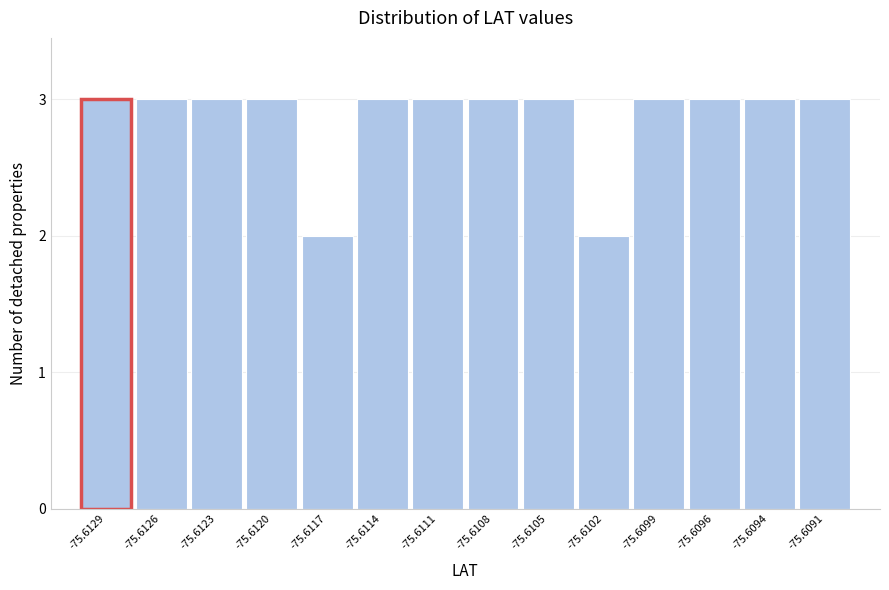

Reading right to left, list all the values displayed in this chart.

-75.6091=3	-75.6094=3	-75.6096=3	-75.6099=3	-75.6102=2	-75.6105=3	-75.6108=3	-75.6111=3	-75.6114=3	-75.6117=2	-75.6120=3	-75.6123=3	-75.6126=3	-75.6129=3